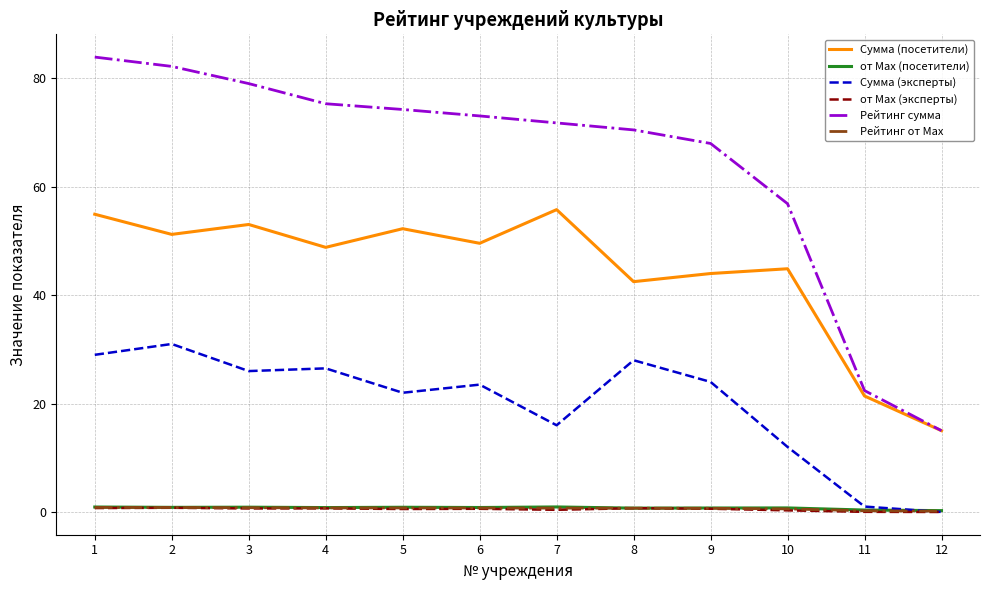

What is the difference between the maximum and minimum values in the Рейтинг сумма series?

68.9